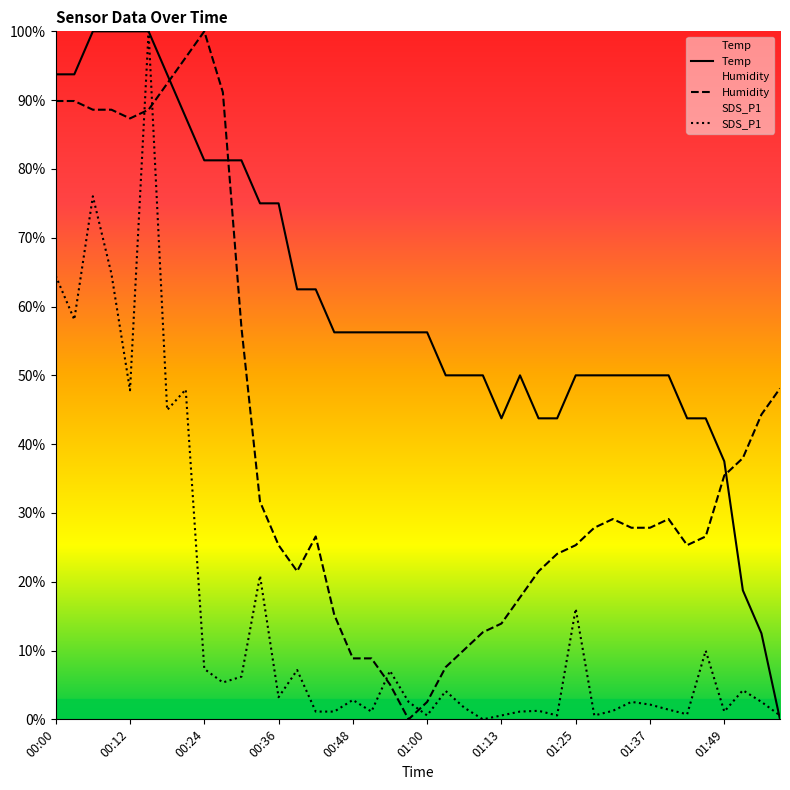

Count the number of categories in the chart.

40